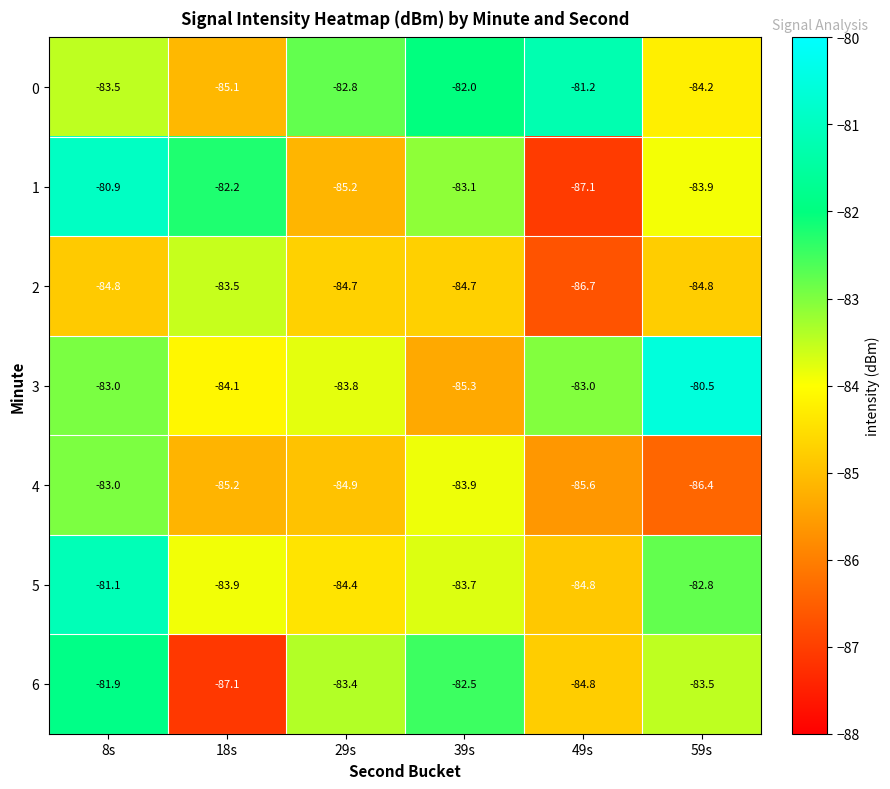

The value of 0 at 49s is -81.2. True or false?

True